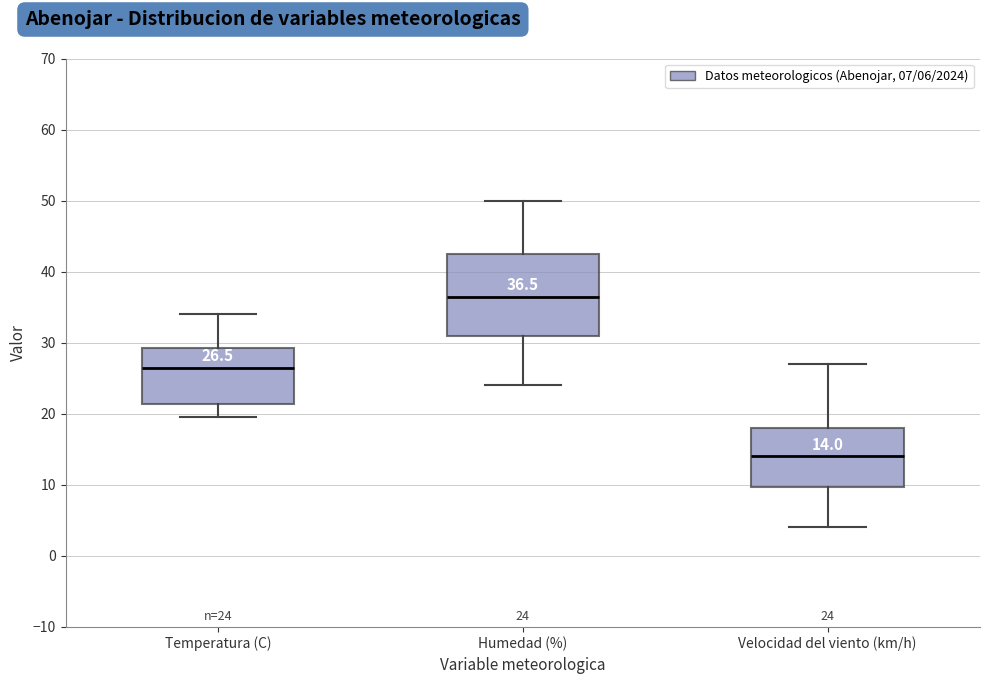

Which box is the tallest, from its lower edge to its upper edge?

Humedad (%)